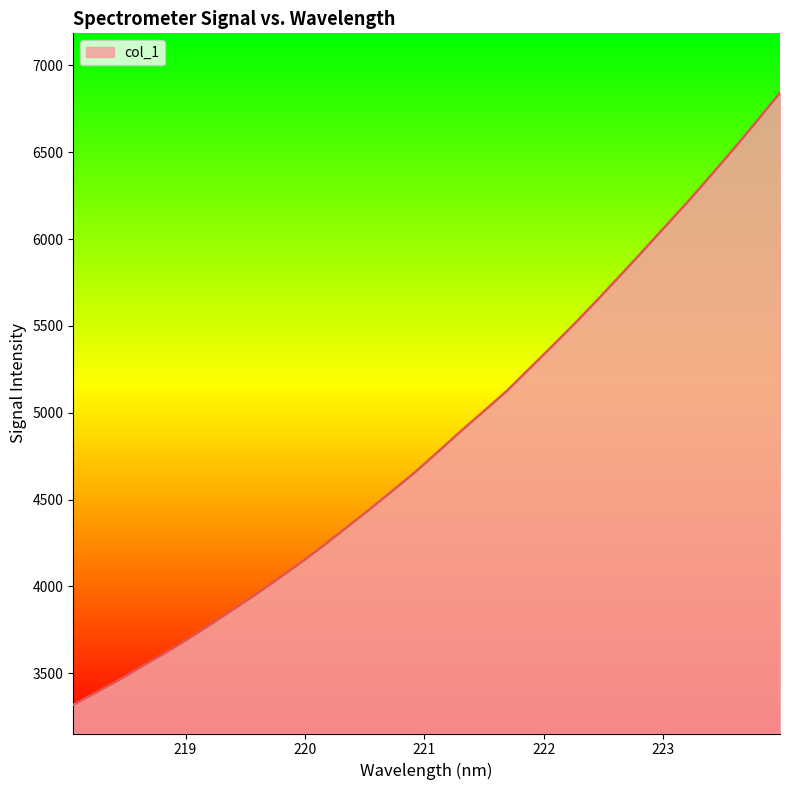

What is the difference between the maximum and minimum values?

3523.2